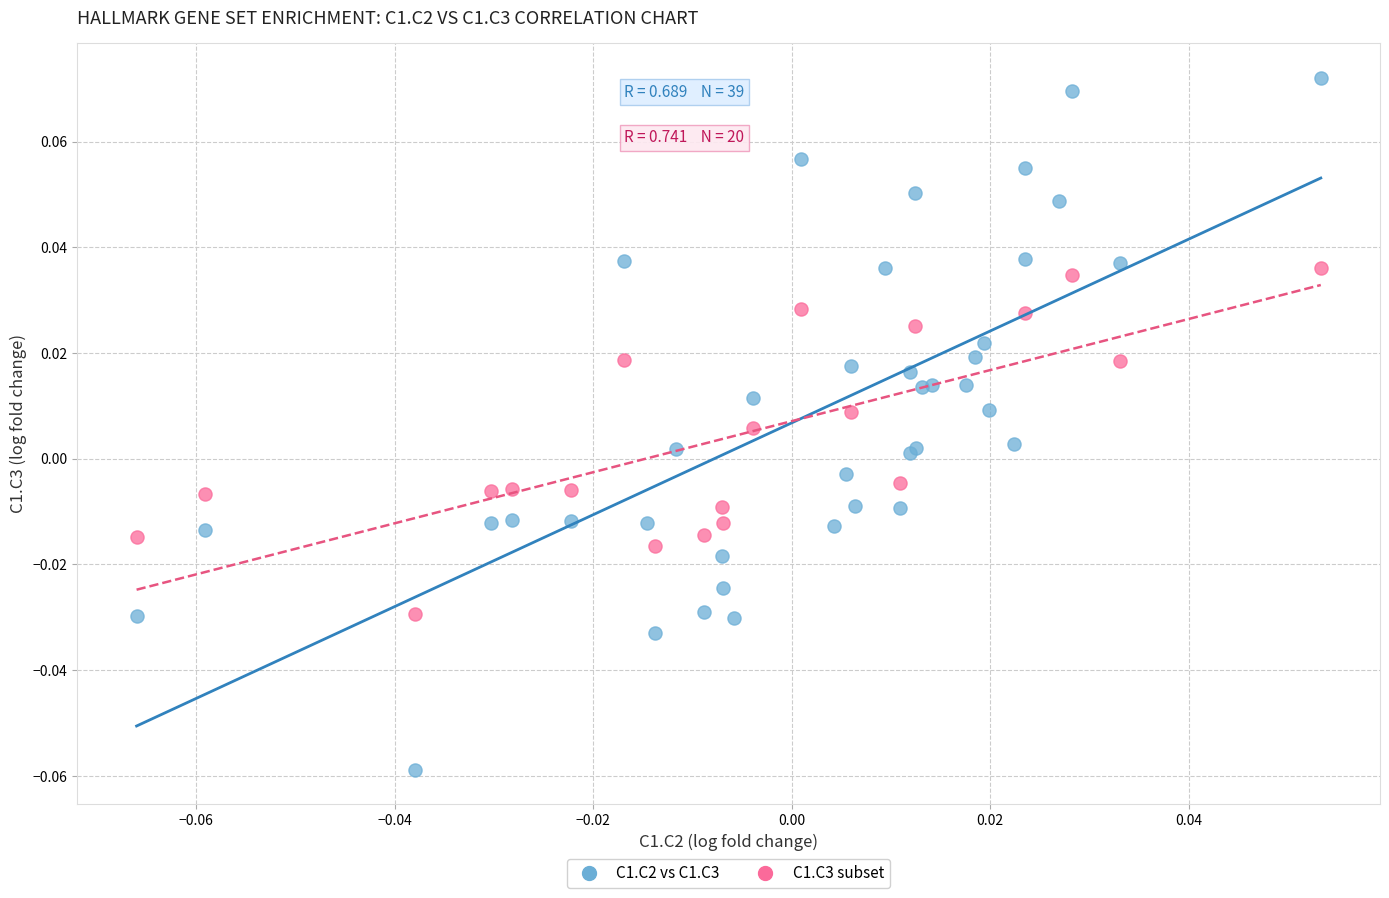

Which series reaches the minimum Y coordinate?

C1.C2 vs C1.C3